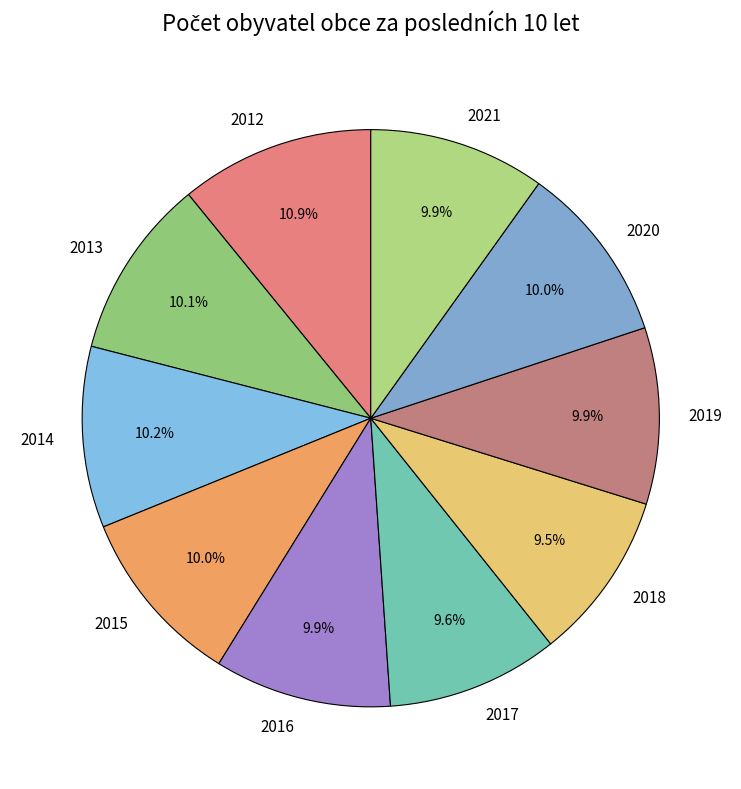

To the nearest percent, what percentage of the pie is 2013?

10%